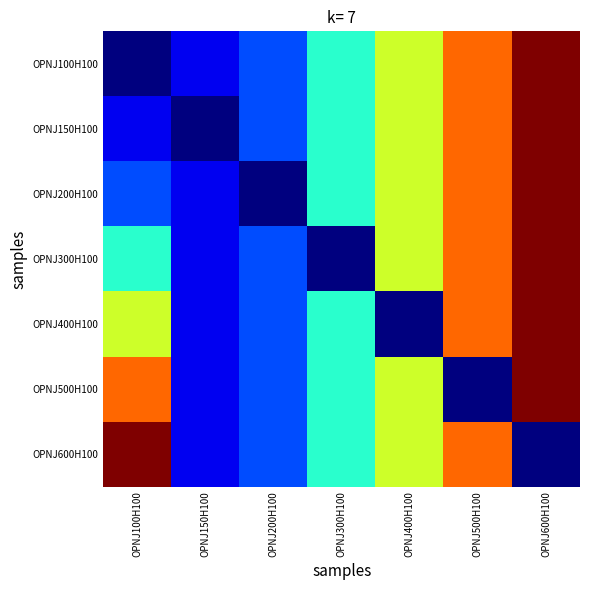

At which category is the sum across all series the highest?

OPNJ600H100